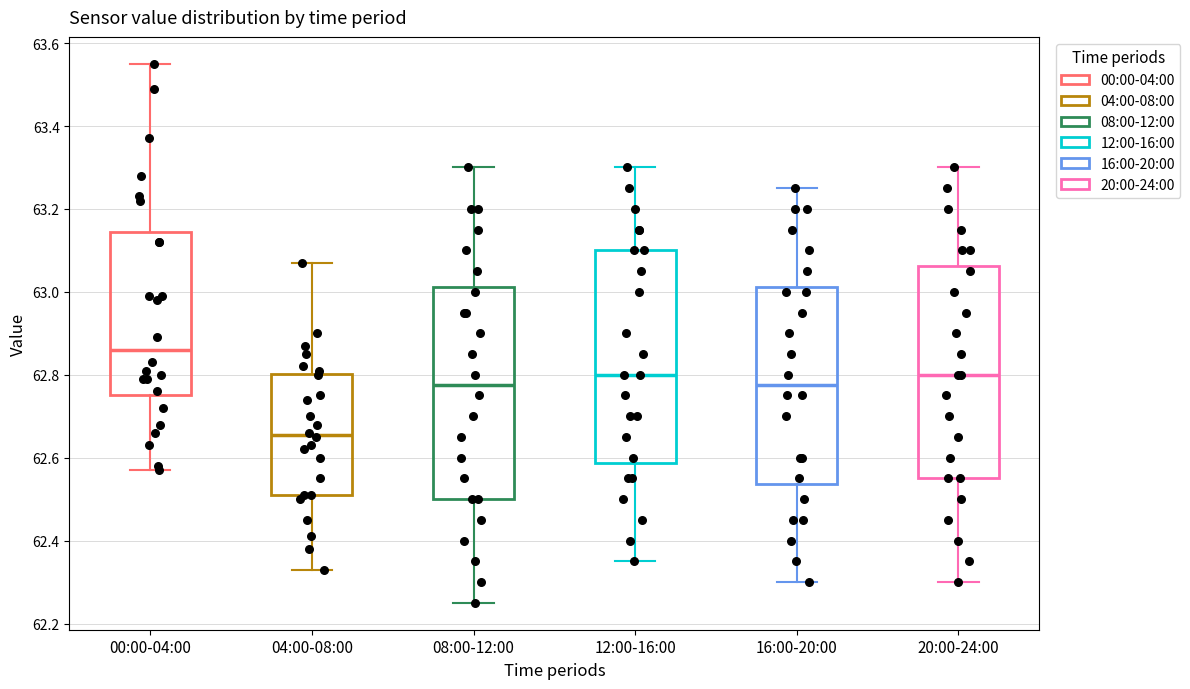

Which box's median line is the lowest?

04:00-08:00